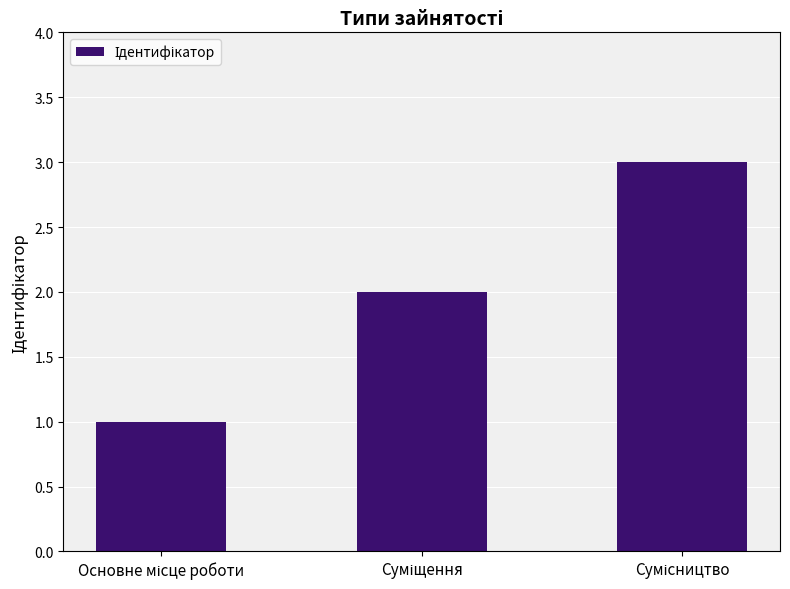

What is the greatest value displayed?

3